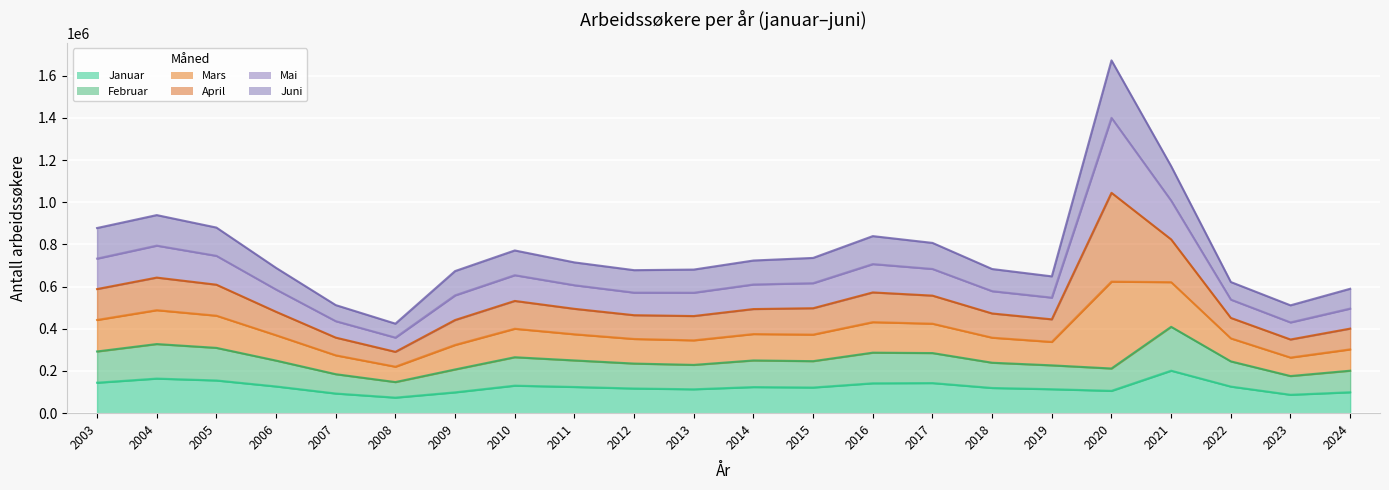

True or false: Februar and Juni cross at least once.

False